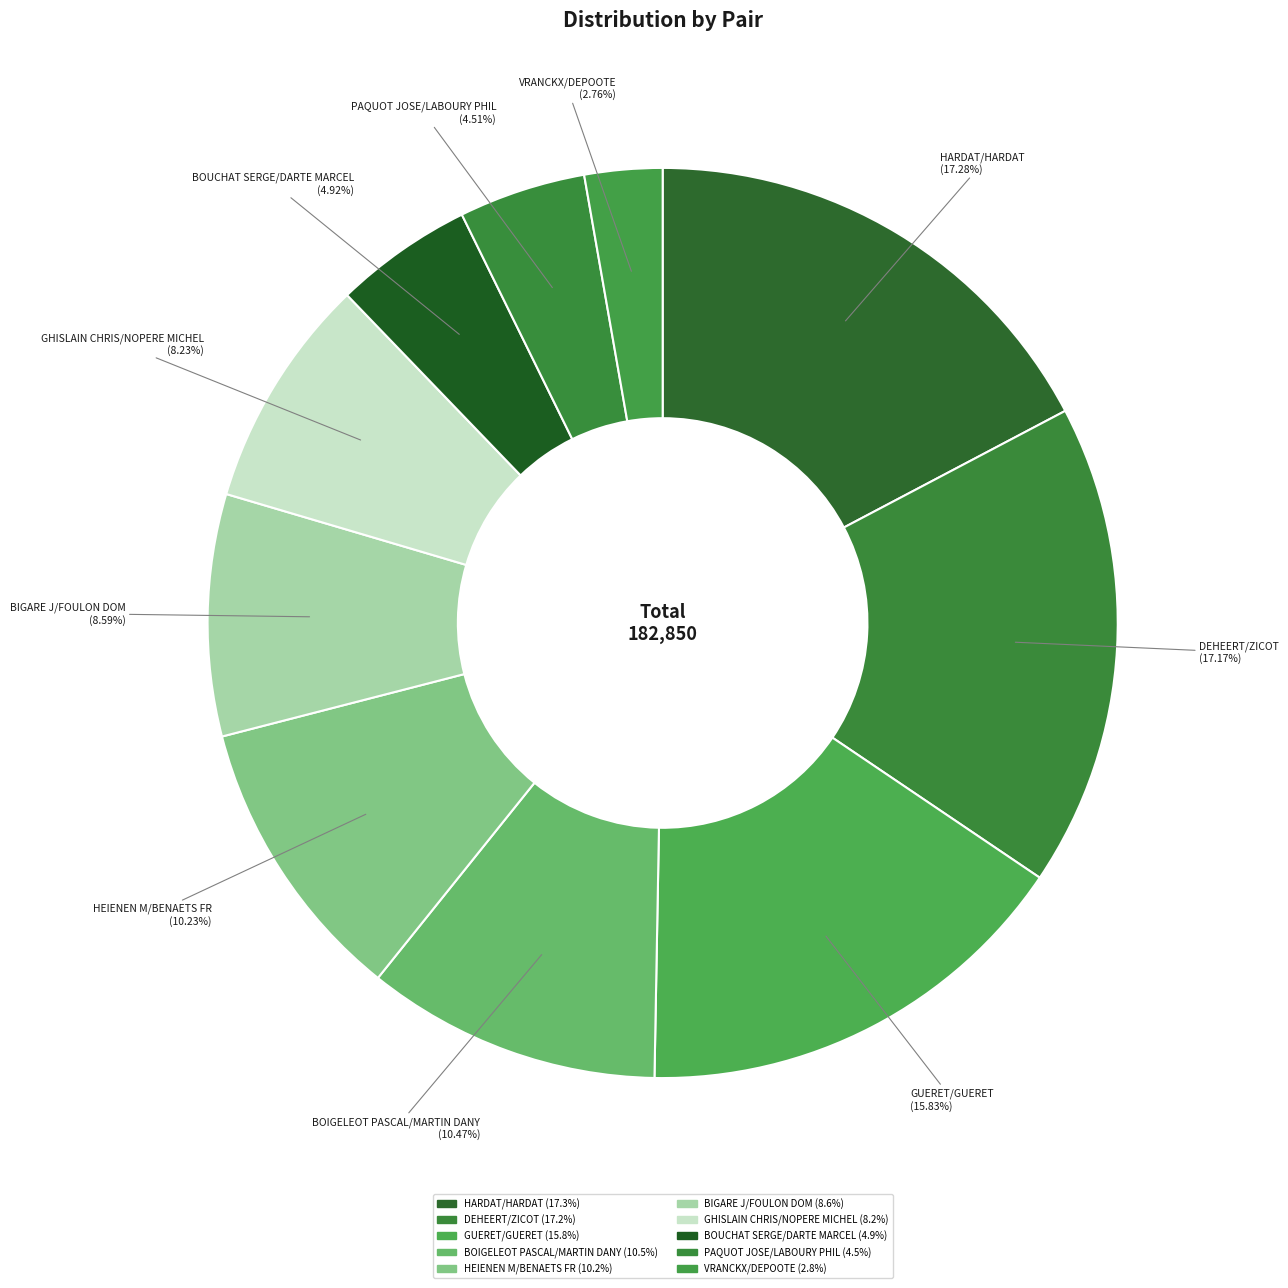

Count the number of slices in the pie.

10